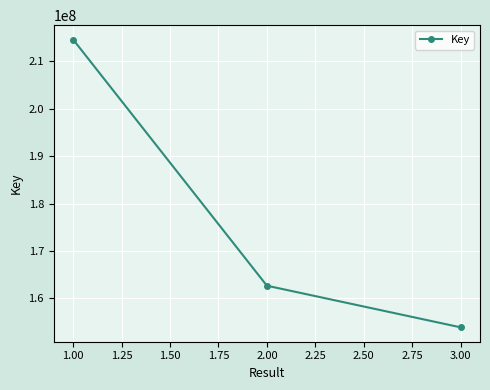

List the labels in order of value, largest first.

1.00, 2.00, 3.00